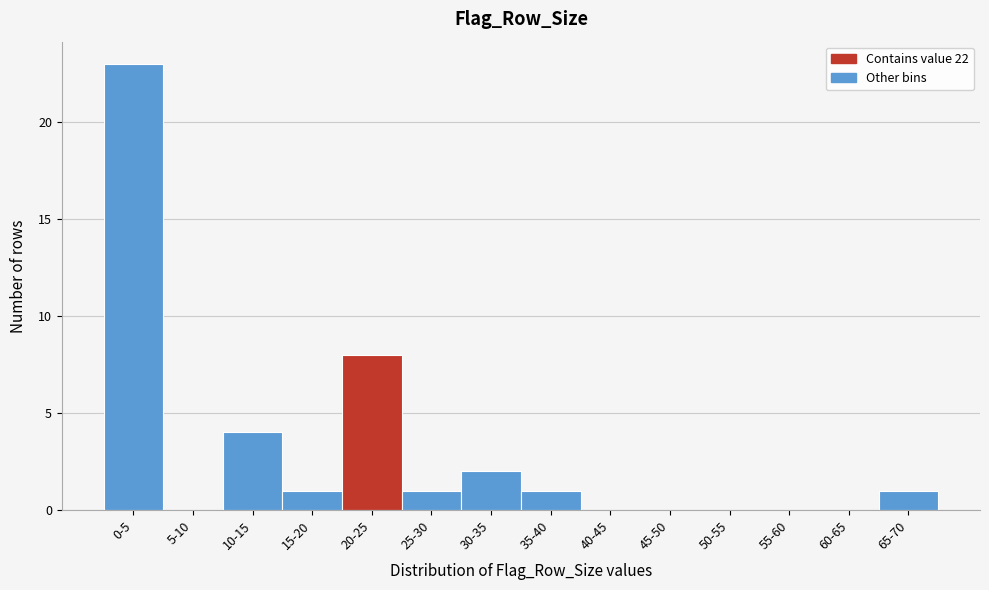

Reading left to right, extract all data points from this chart.

0-5=23	5-10=0	10-15=4	15-20=1	20-25=8	25-30=1	30-35=2	35-40=1	40-45=0	45-50=0	50-55=0	55-60=0	60-65=0	65-70=1